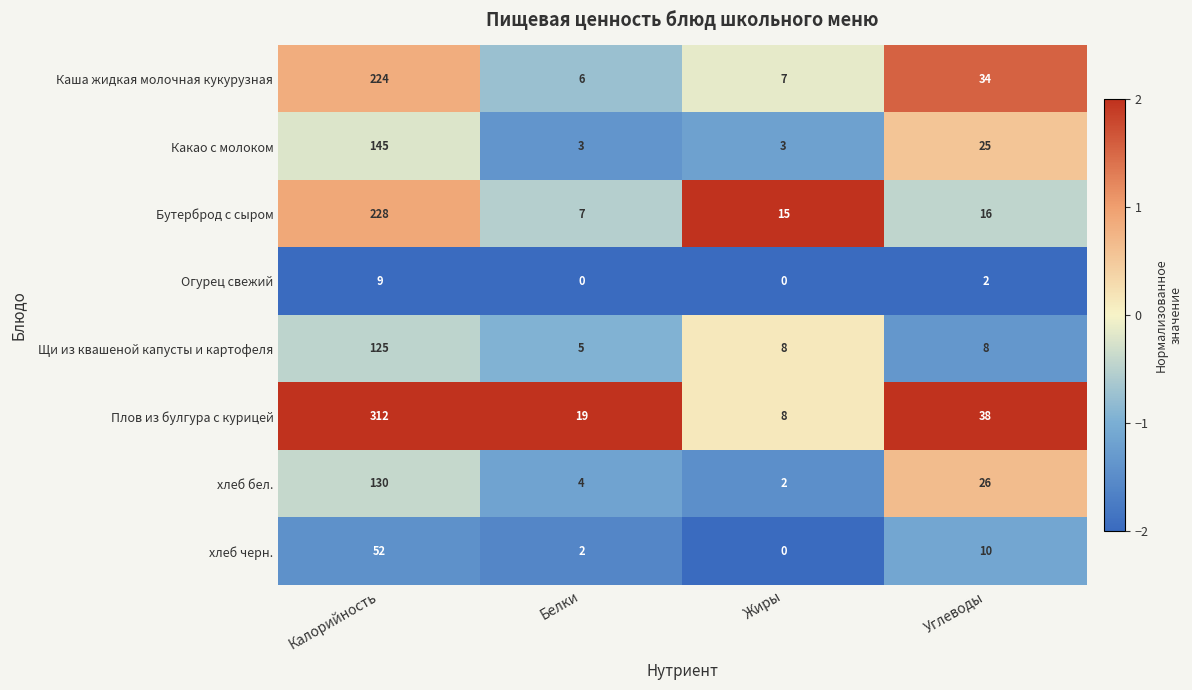

Rank the categories by Каша жидкая молочная кукурузная value from highest to lowest.

Калорийность, Углеводы, Жиры, Белки